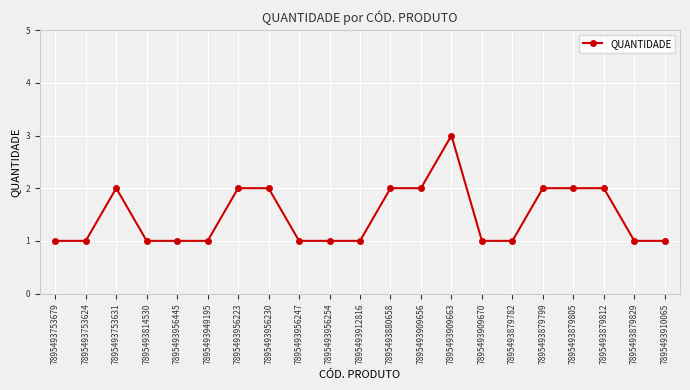

At which category does the data reach its first local peak?

7895493753631